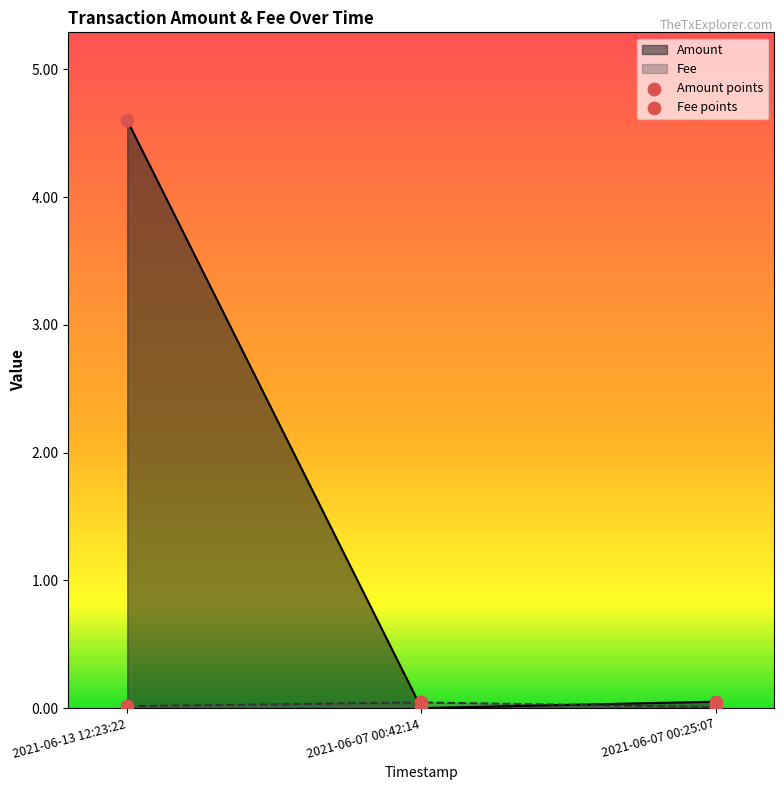

Which series contains the lowest Y value?

Amount